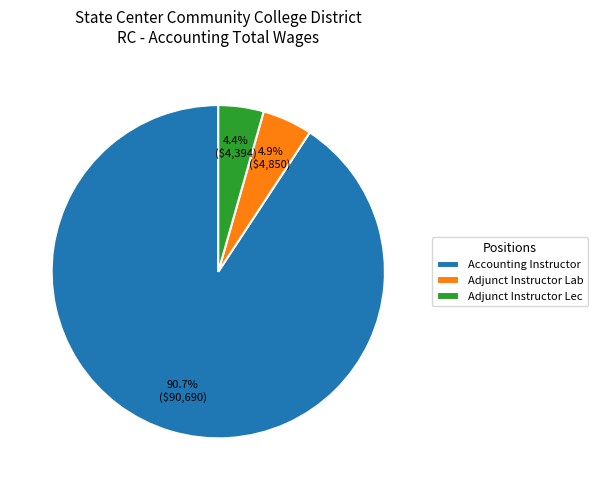

Which category accounts for the majority?

Accounting Instructor